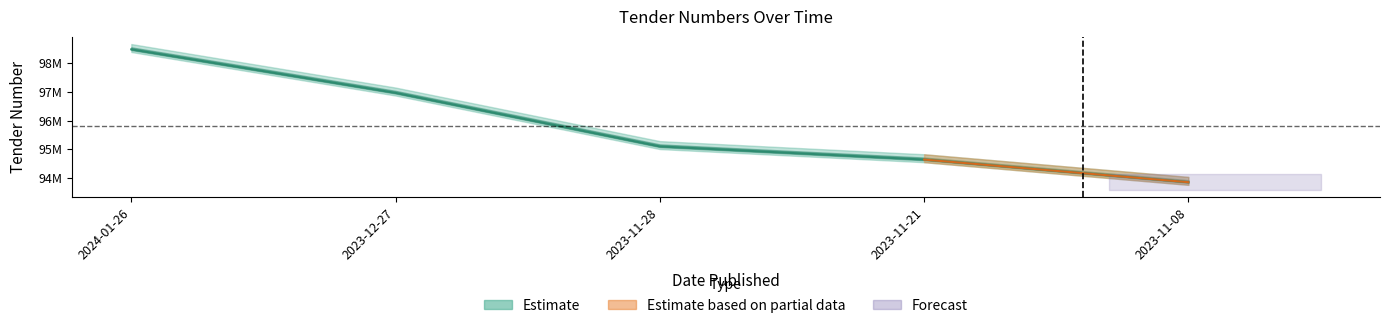

What is the label of the 2nd point from the right?

2023-11-21